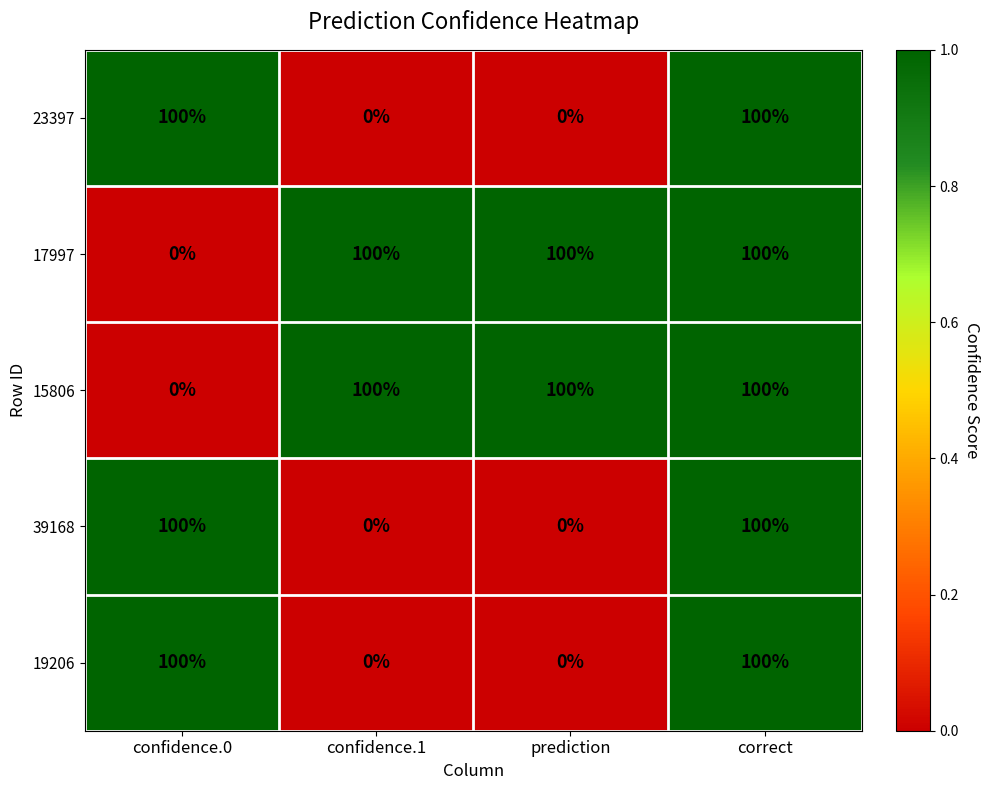

At which label does 15806 reach its minimum?

confidence.0